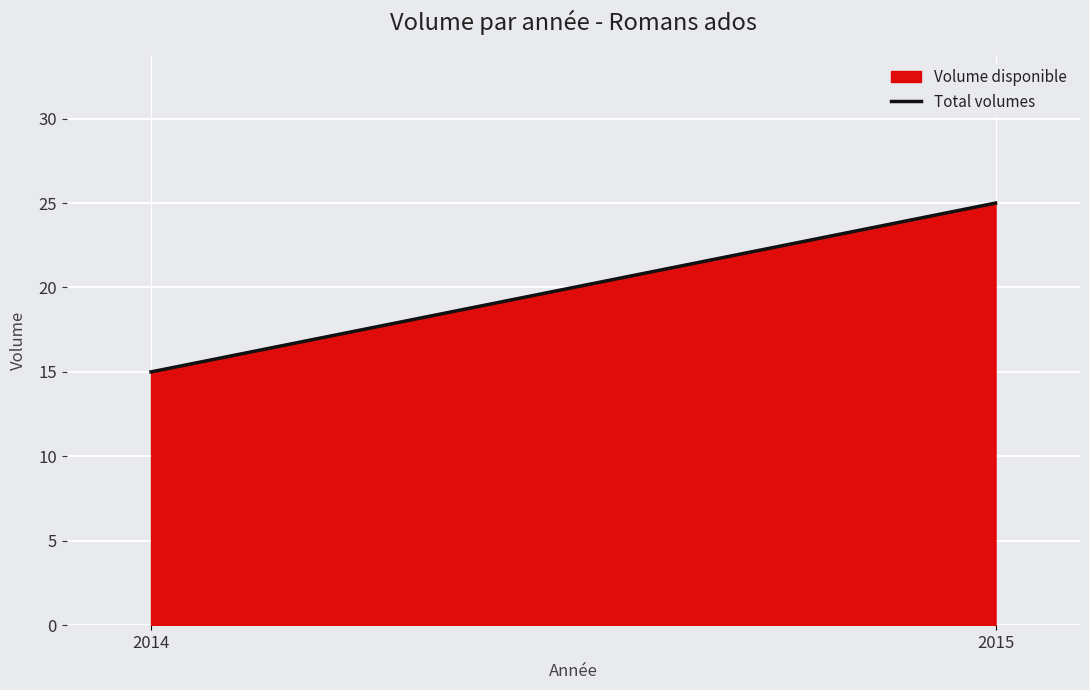

What is the ratio of the value at 2014 to the value at 2015?

0.6